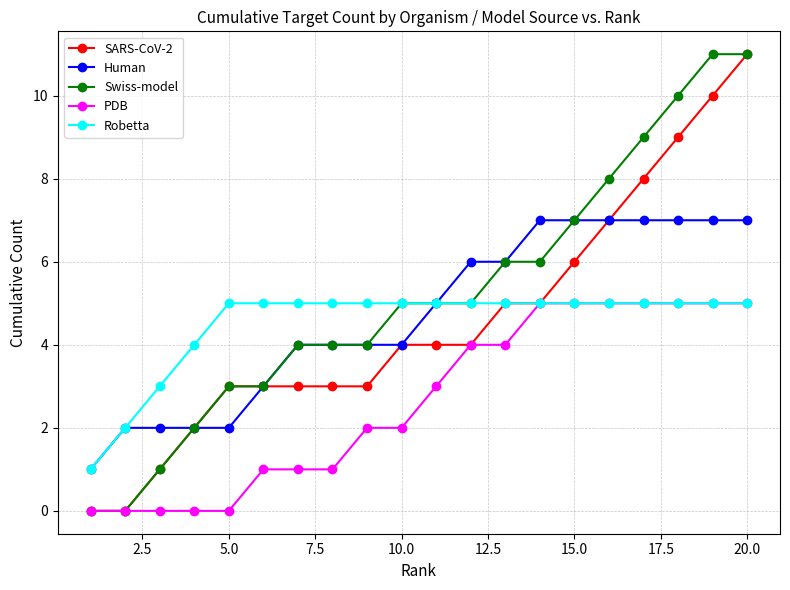

What is the average value of the PDB series?

3